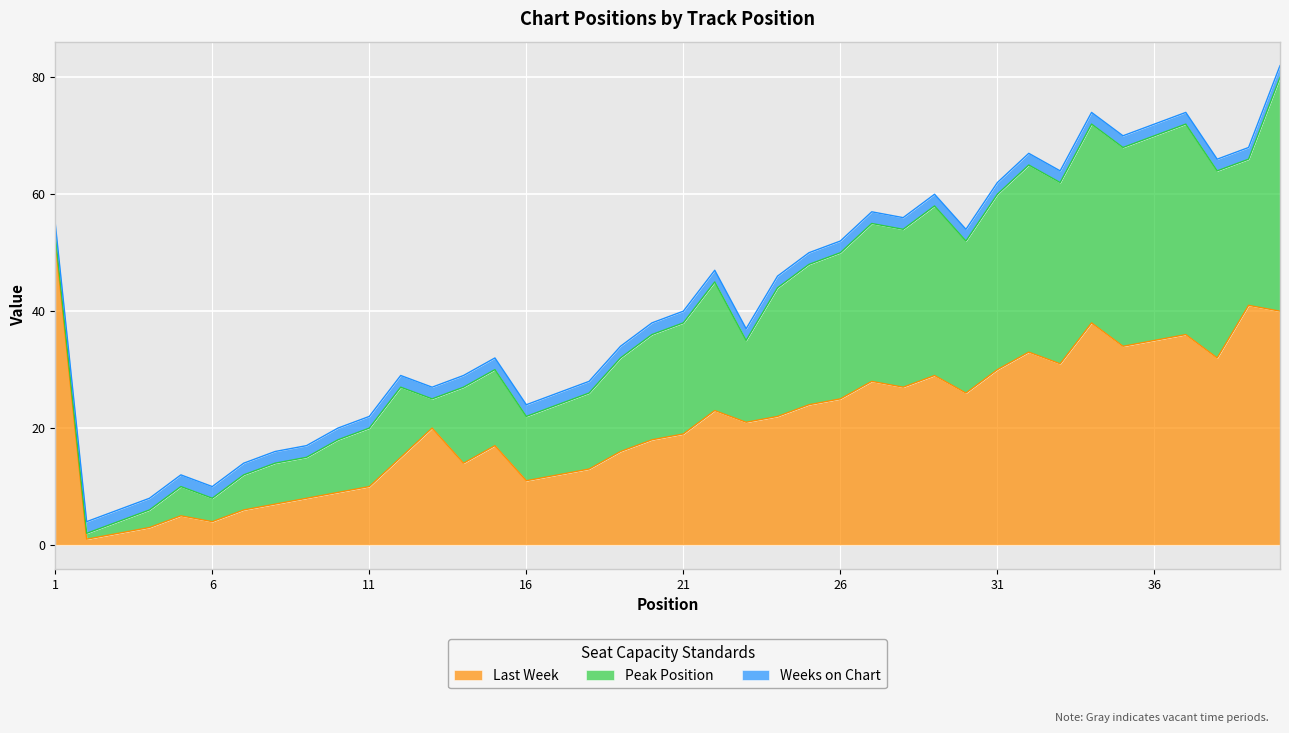

True or false: Last Week has a value of 11 at 16.

True